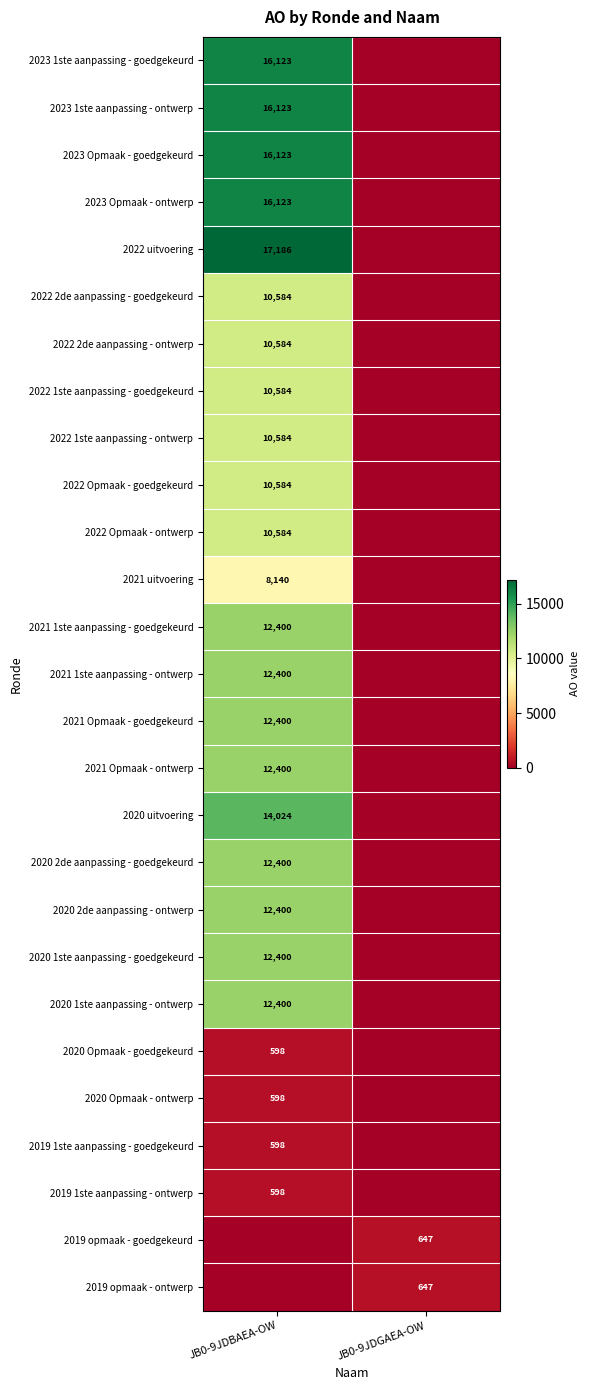

Is the value of 2023 1ste aanpassing - ontwerp at JB0-9JDBAEA-OW greater than the value of 2022 1ste aanpassing - ontwerp at JB0-9JDBAEA-OW?

Yes